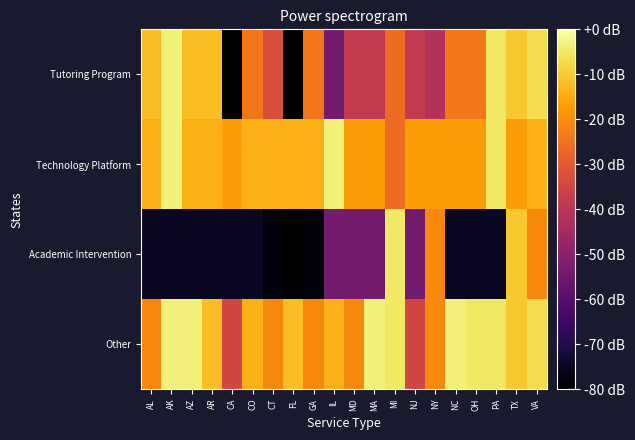

Which series has the widest spread of values?

Tutoring Program